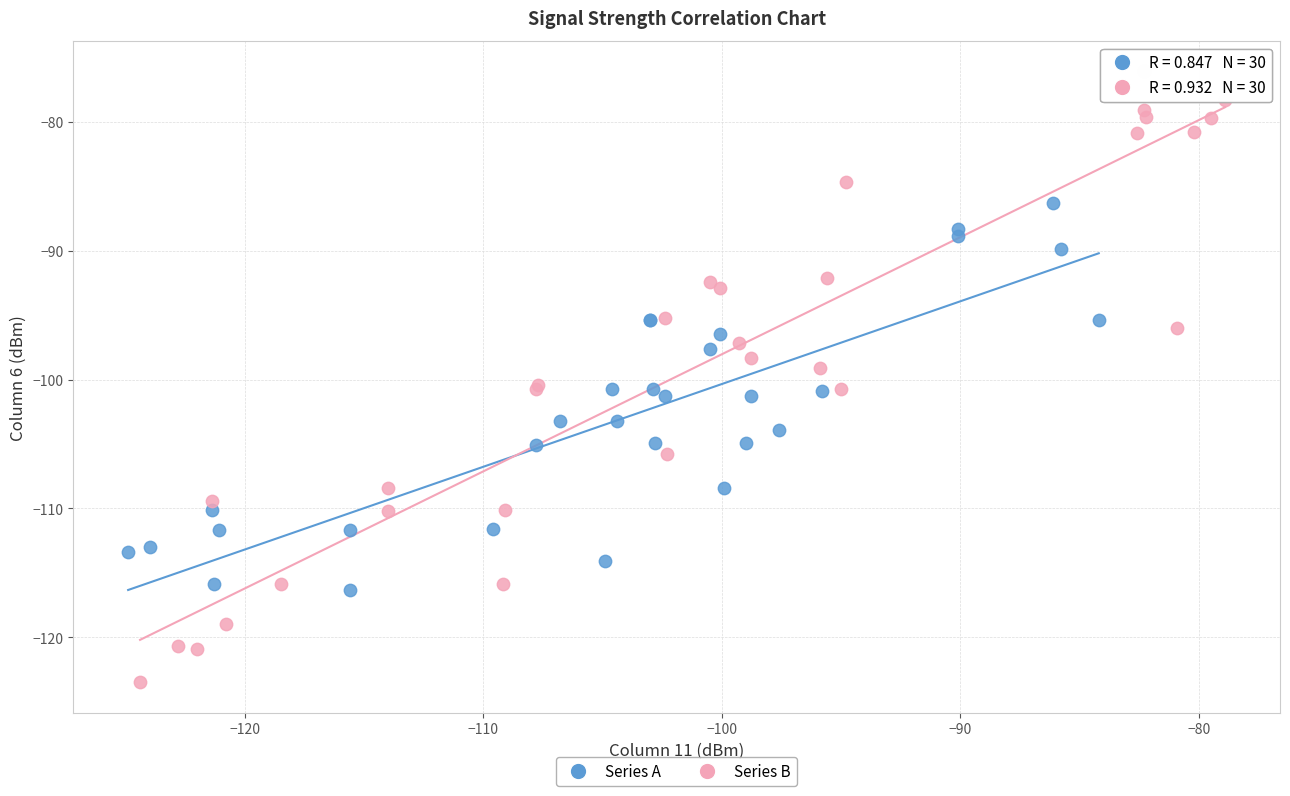

Which series contains the lowest Y value?

Series B